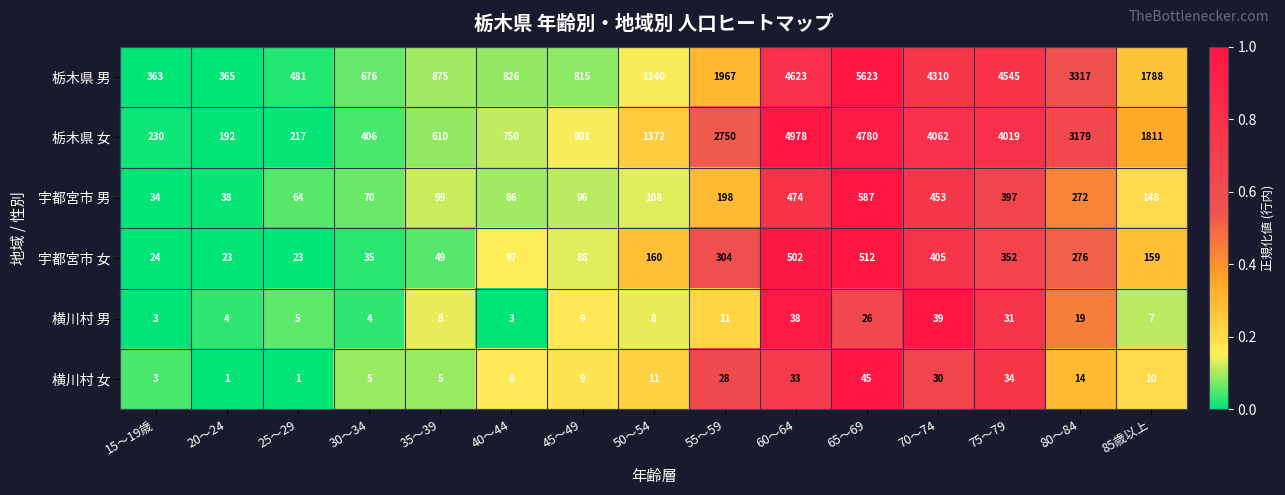

Which series has the largest total across all categories?

栃木県 男